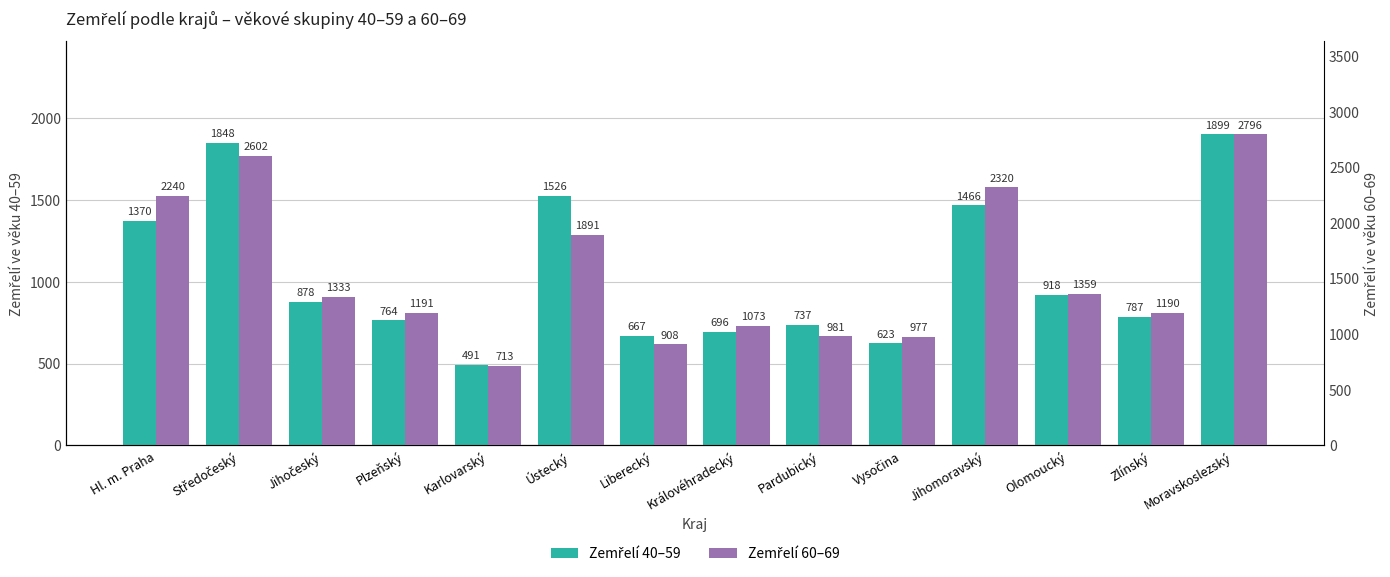

Is it true that 60–69 equals 1333 at Jihočeský?

True